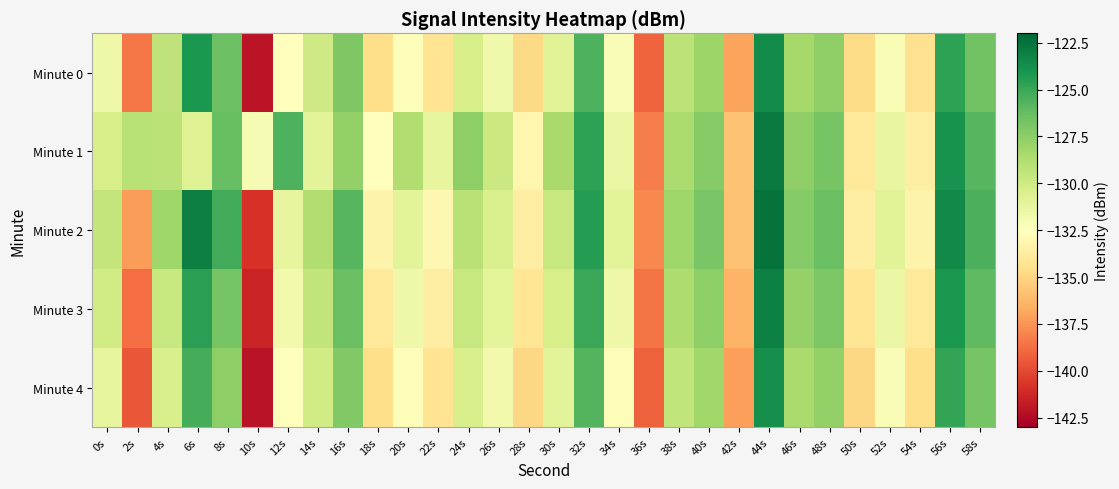

Rank the series by their maximum value, from highest to lowest.

Minute 2, Minute 1, Minute 3, Minute 0, Minute 4